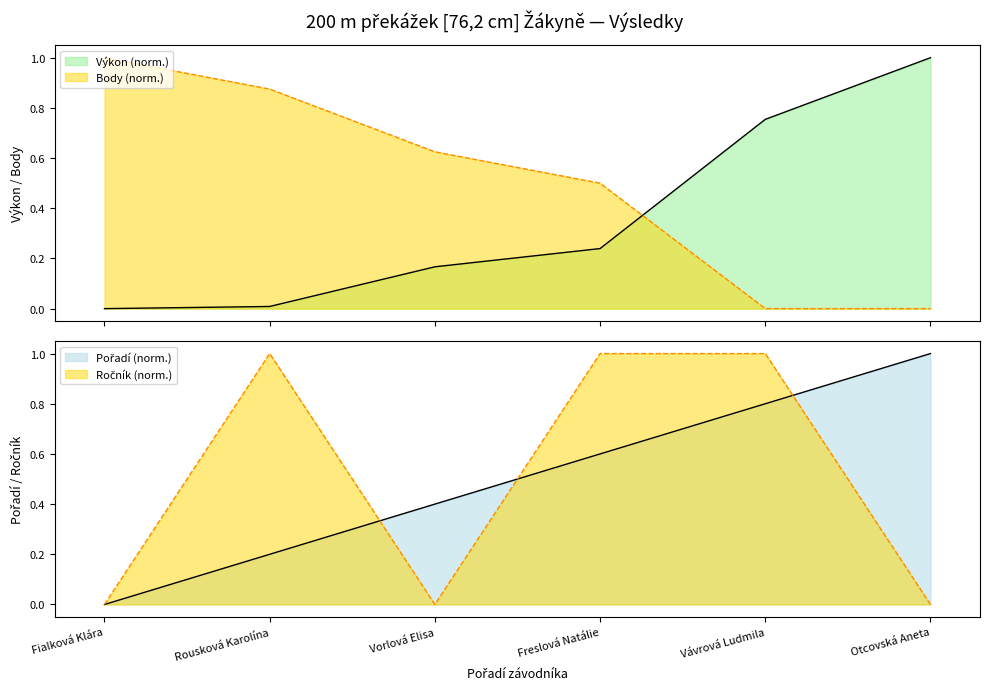

What is the difference between the Pořadí values at Otcovská Aneta and Rousková Karolína?

0.8